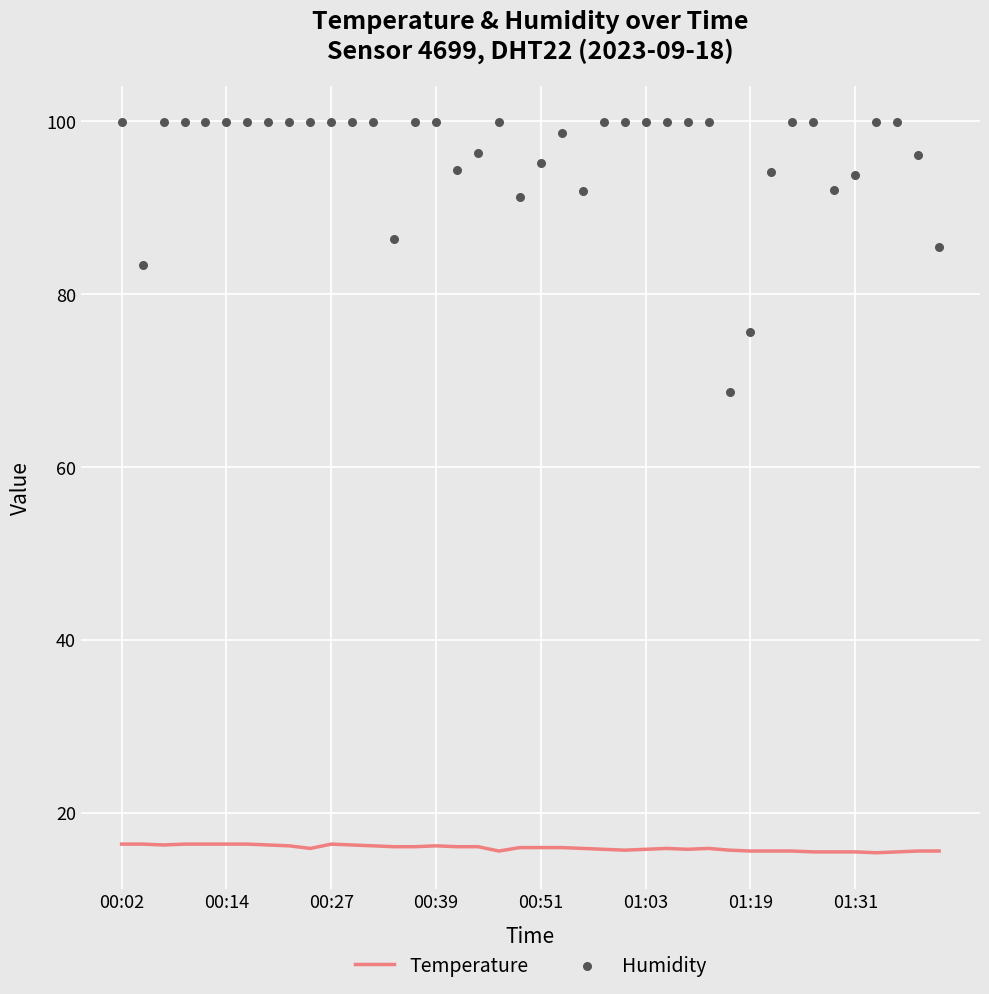

What are all the series names shown in the legend?

Temperature, Humidity